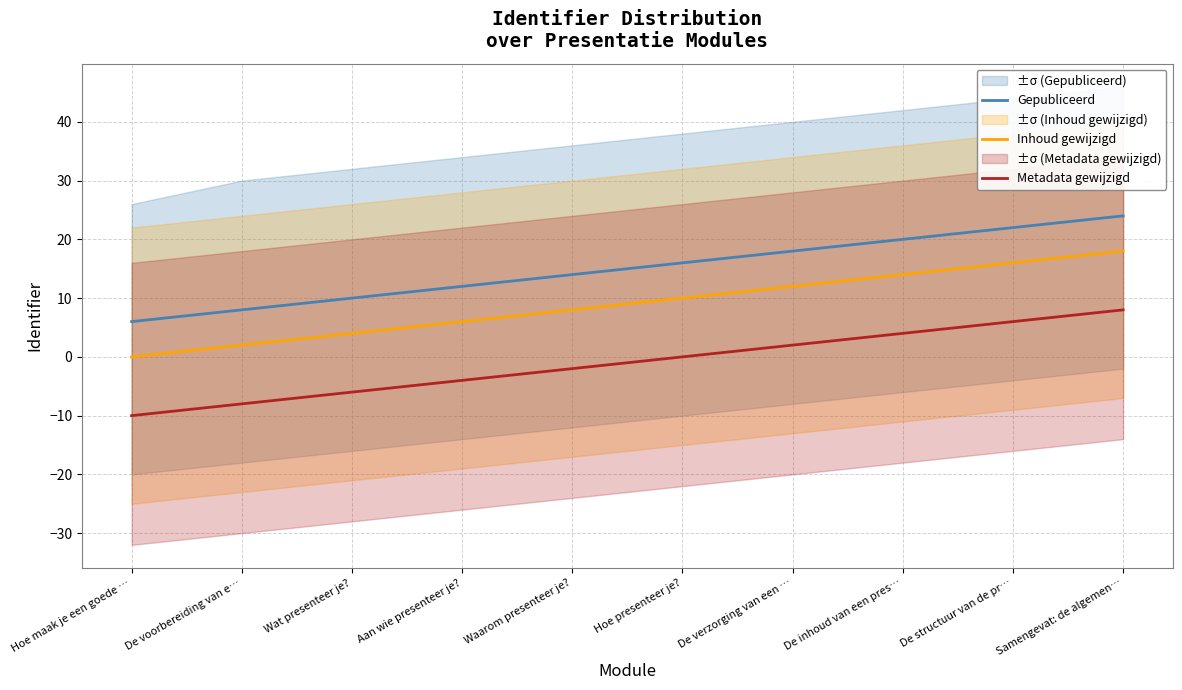

What is the difference between the Metadata gewijzigd values at Aan wie presenteer je? and Wat presenteer je??

2